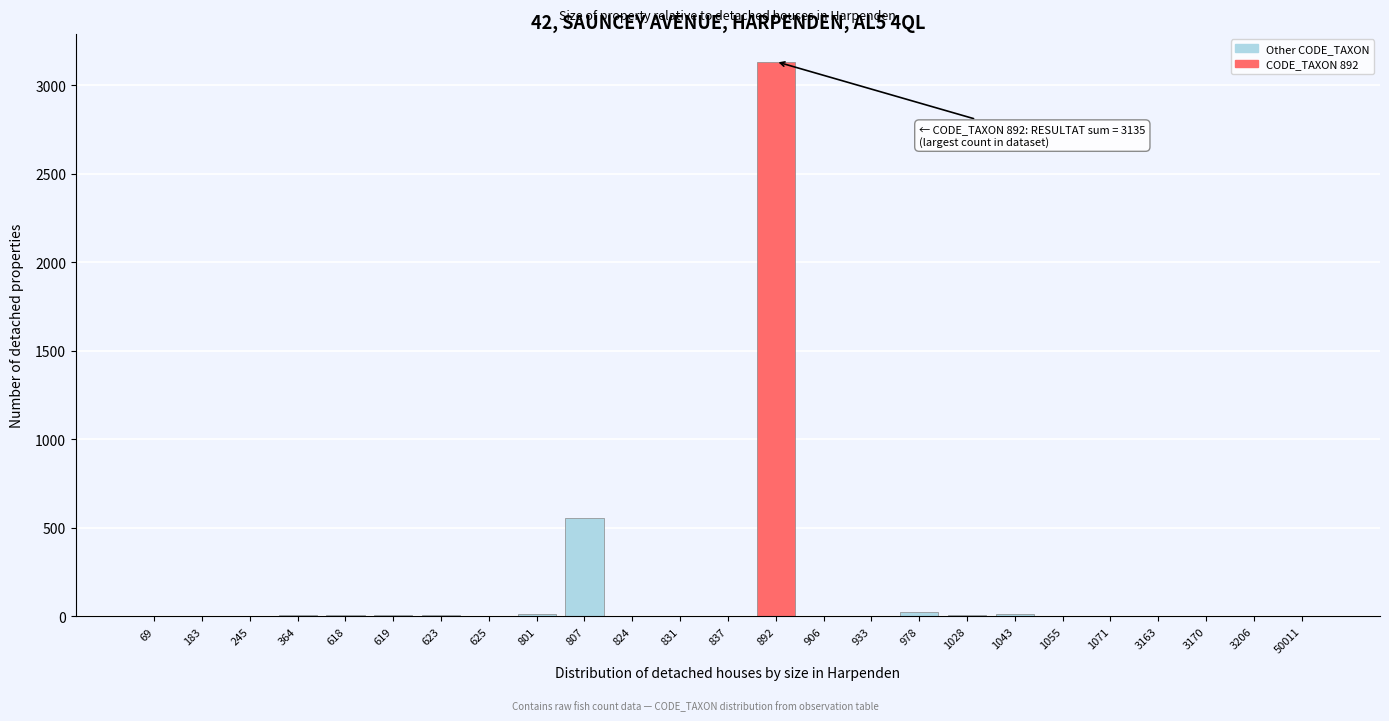

Where is the data nearest to the value 1567?

807